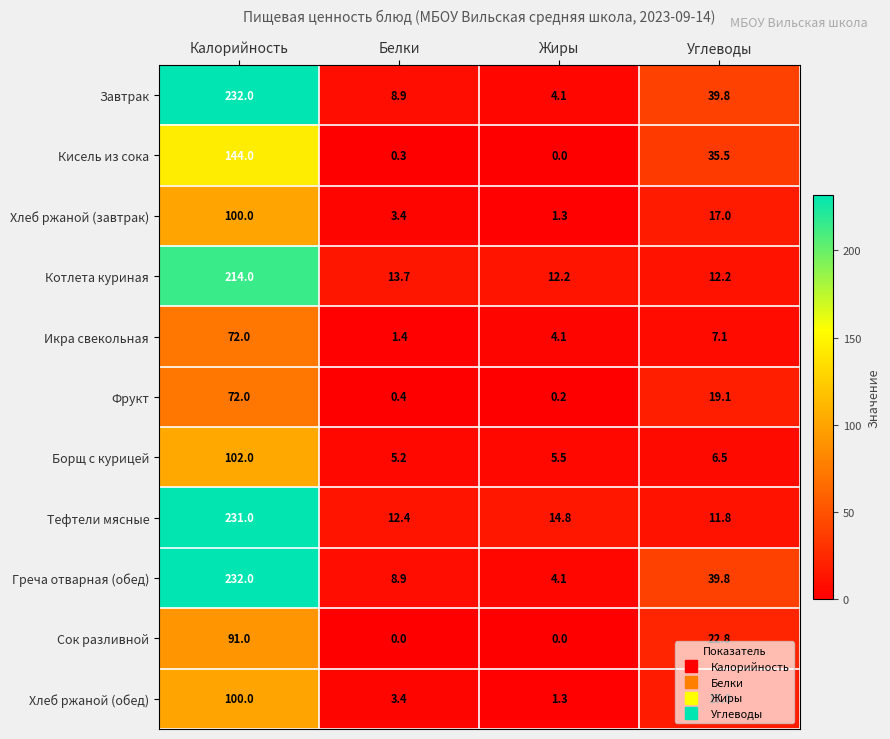

What is the spread (max minus min) of values at Жиры?

14.8